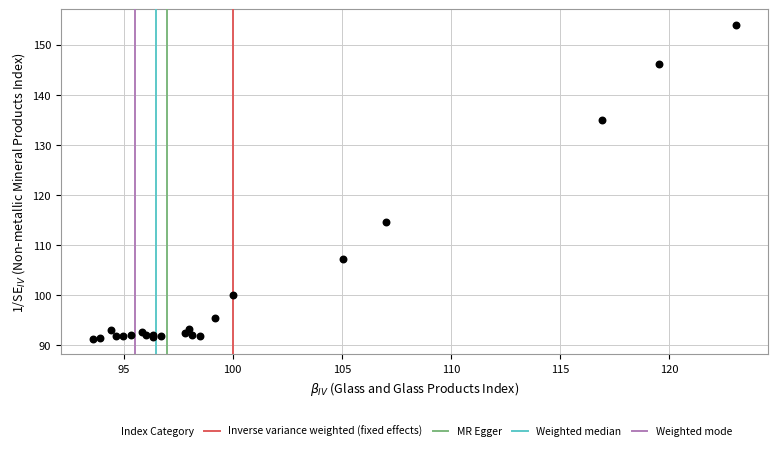

What Y value in the scatter plot is closest to 122?

114.7